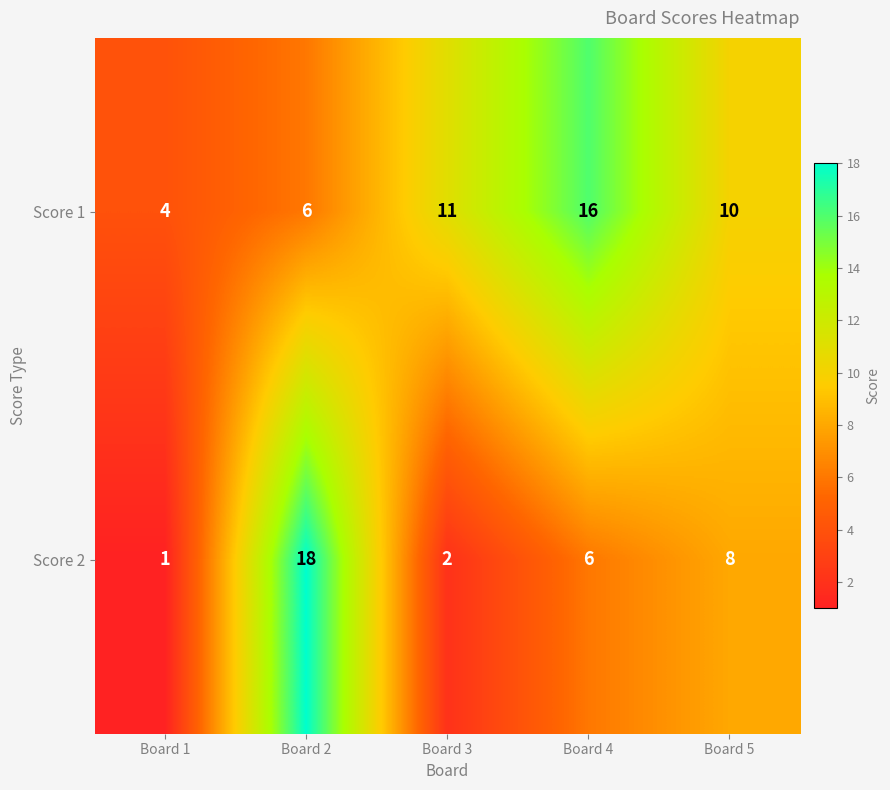

Which category has the highest value in the Score 1 series?

Board 4